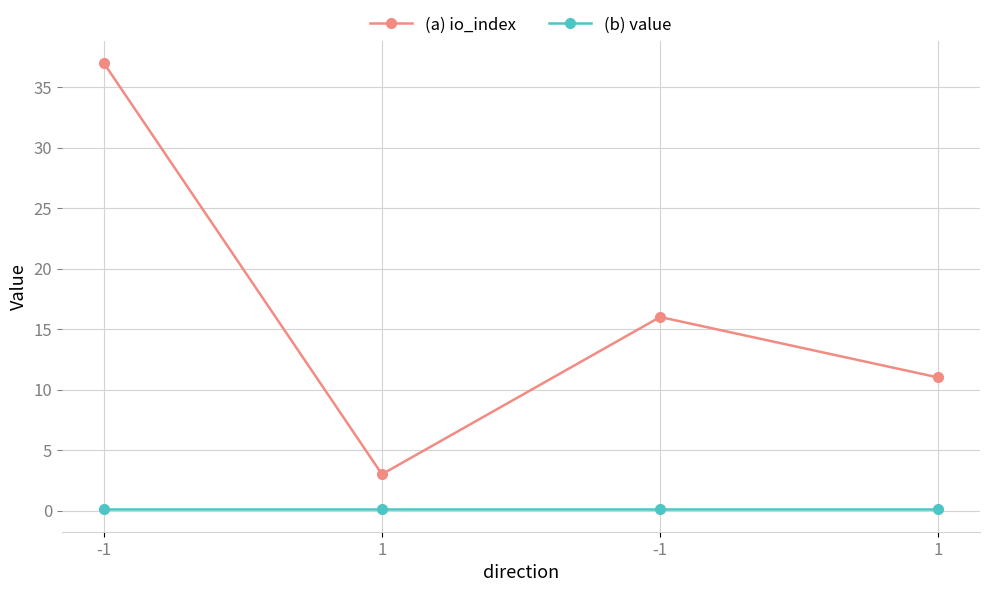

What are all the series names shown in the legend?

(a) io_index, (b) value